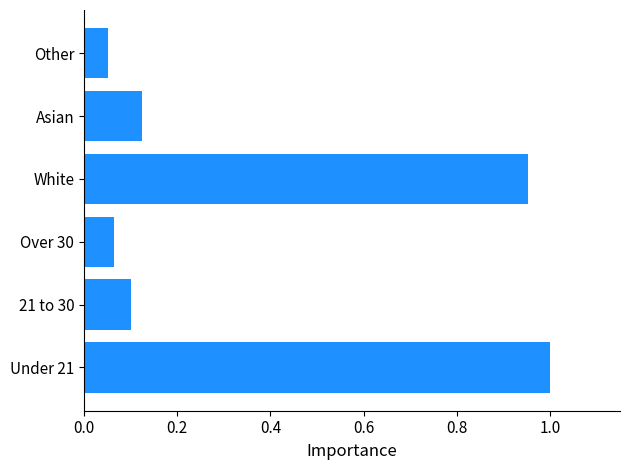

Count the number of categories in the chart.

6